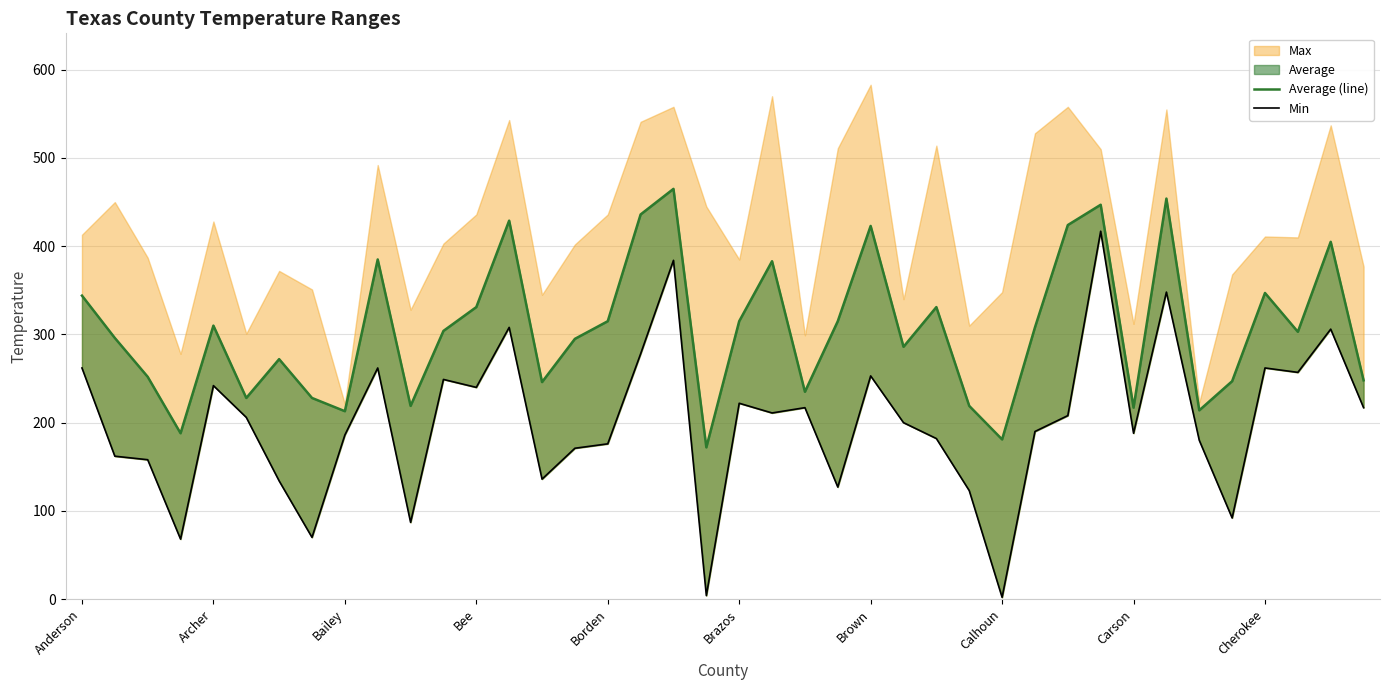

True or false: Min and Average (line) cross at least once.

False